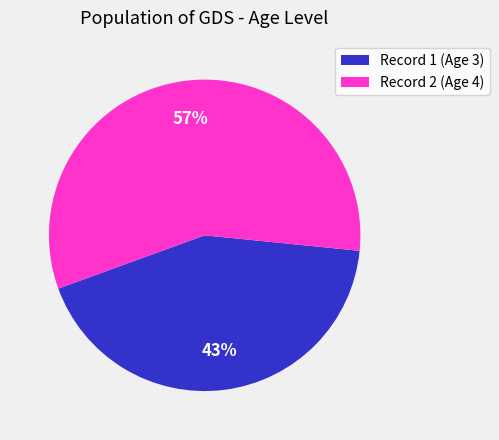

Is there any slice that represents more than half of the pie?

Yes